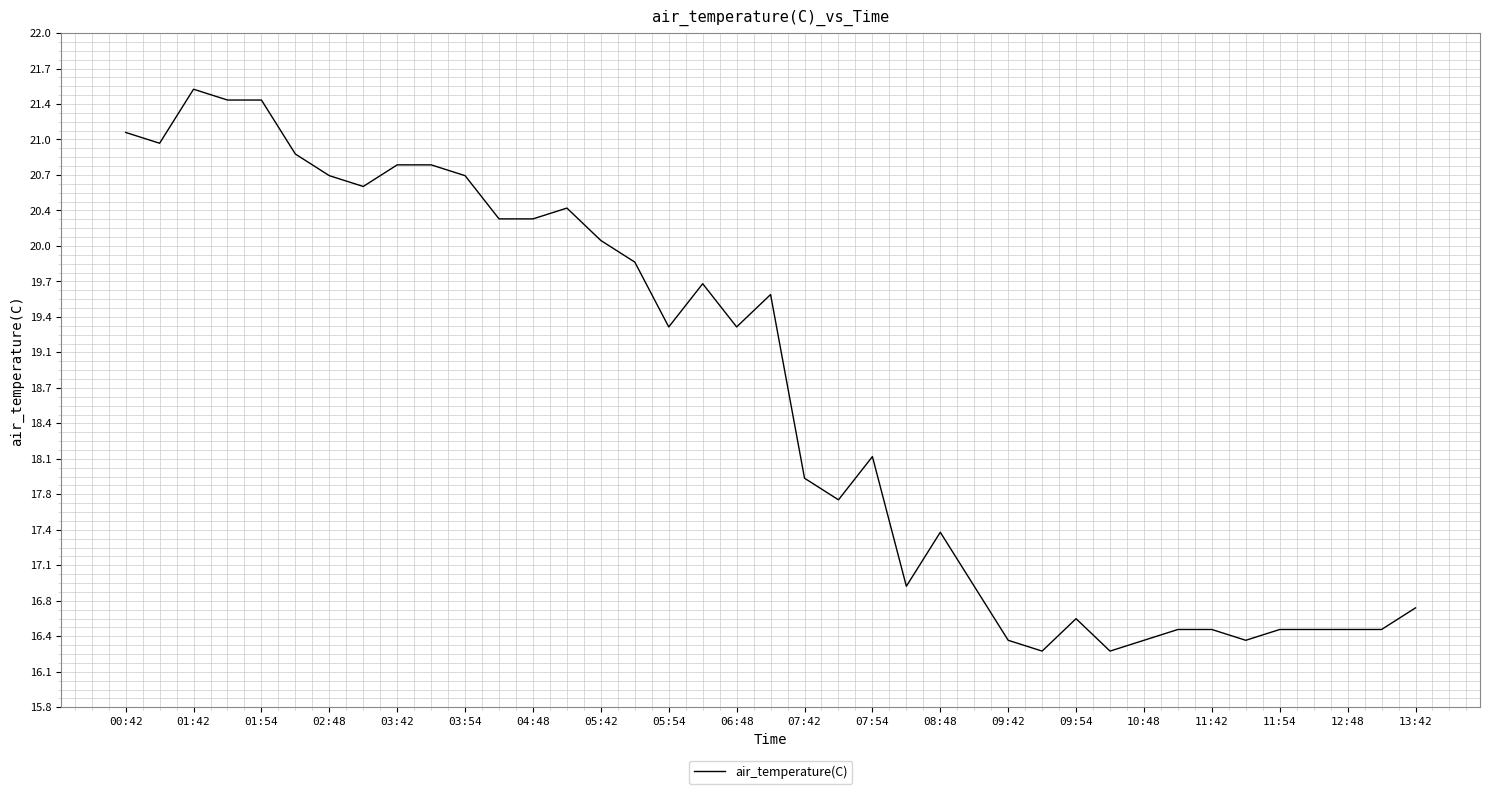

What is the smallest value displayed?

16.3